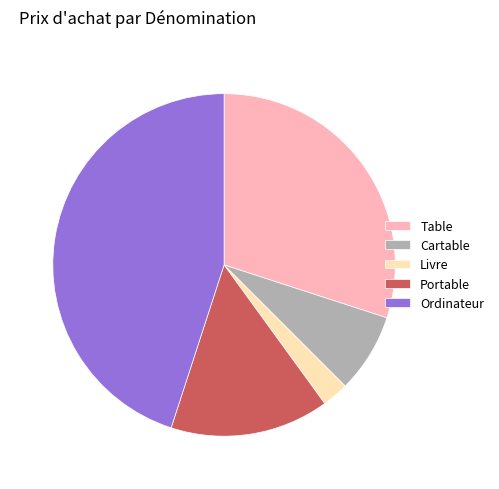

Combined, do Table and Cartable account for over 50%?

No